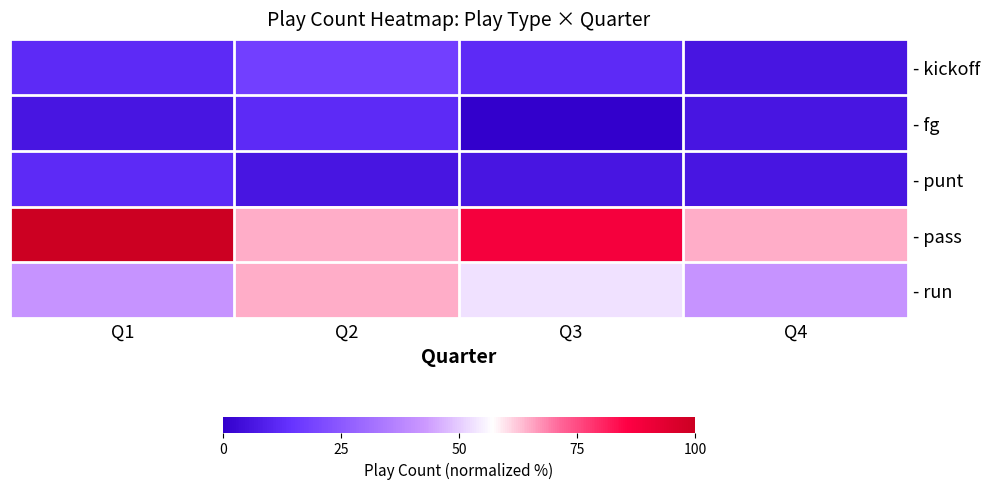

What is the greatest value displayed?

100.0